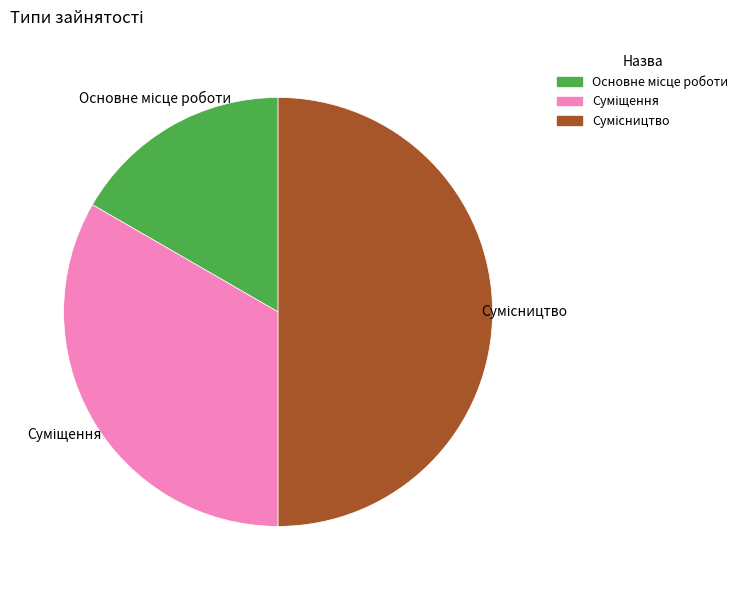

True or false: Сумісництво accounts for 50% of the total.

True